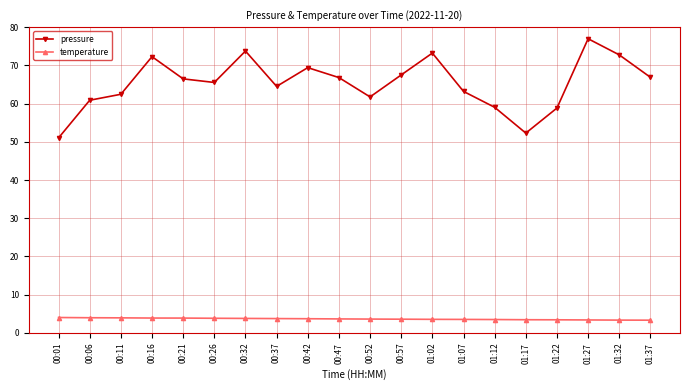

What is the maximum value for pressure?

77.0